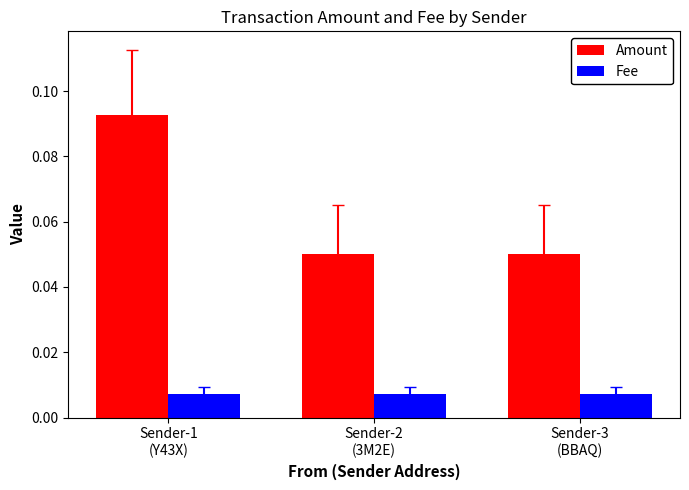

Rank the series at Sender-3
(BBAQ) from highest to lowest value.

Amount, Fee